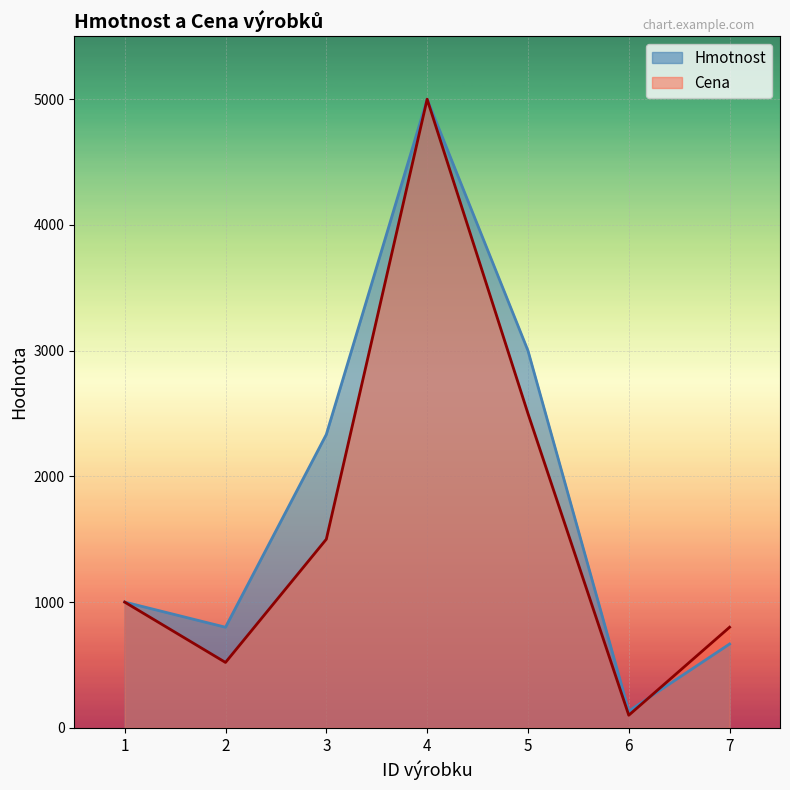

True or false: Hmotnost has a value of 80.0 at 6.

False